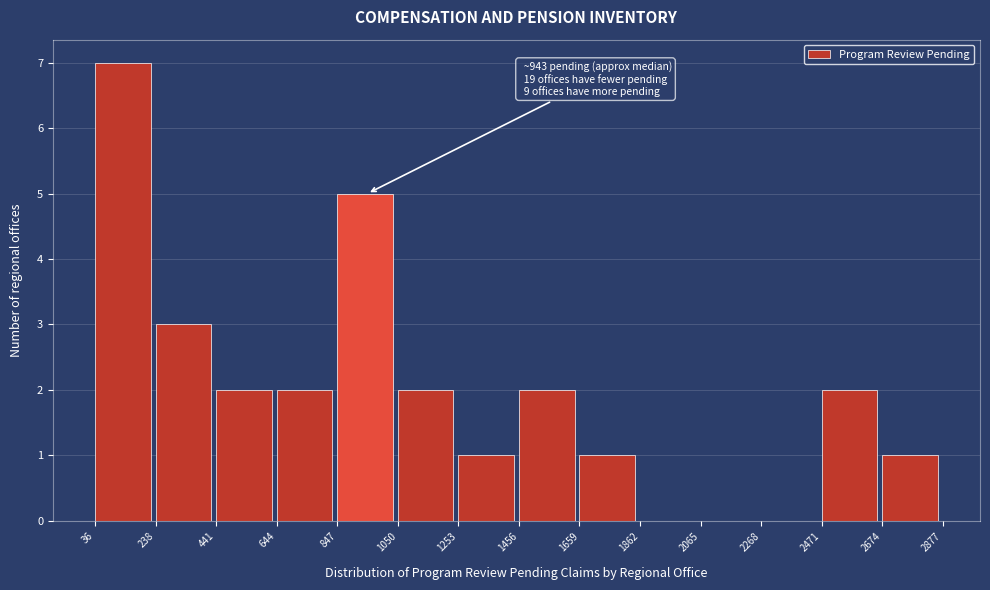

Over which range of the x-axis is the bar tallest?

36 to 238